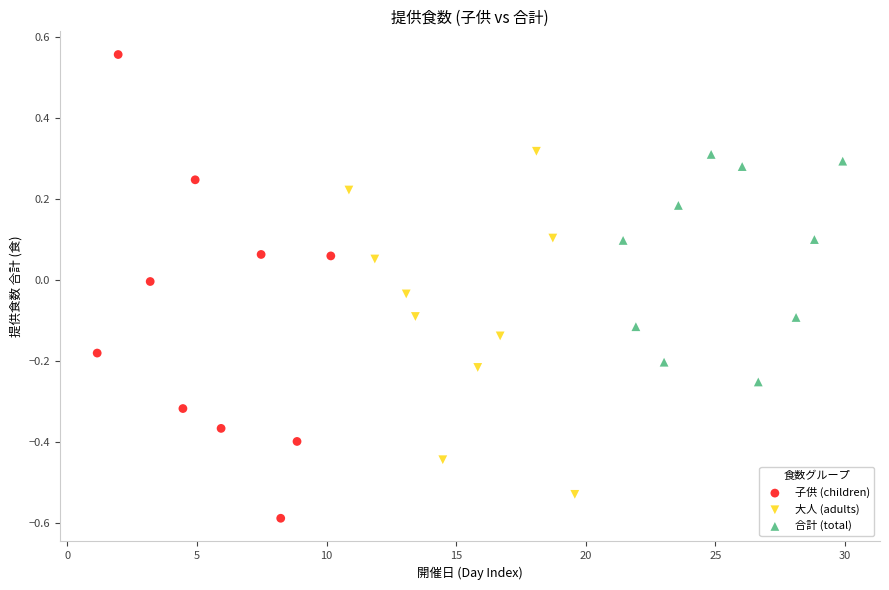

Which series reaches the minimum Y coordinate?

子供 (children)